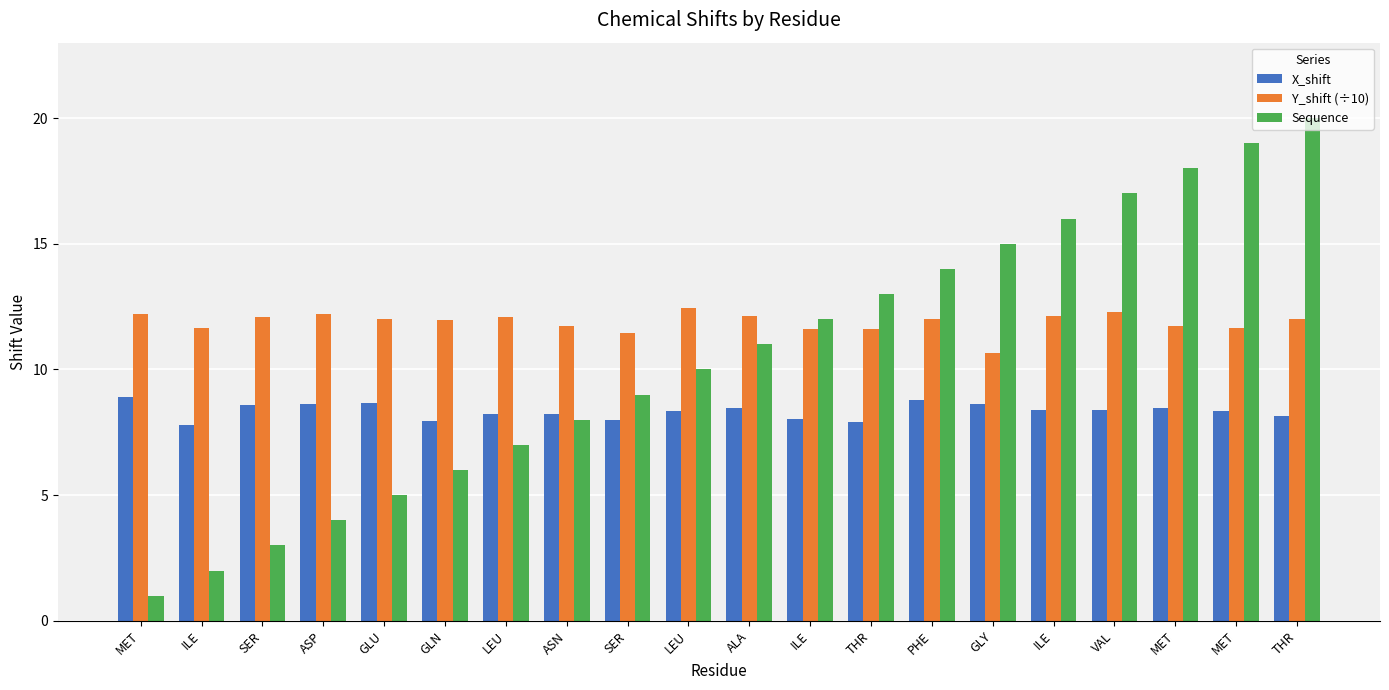

How many data points does each series have?

20